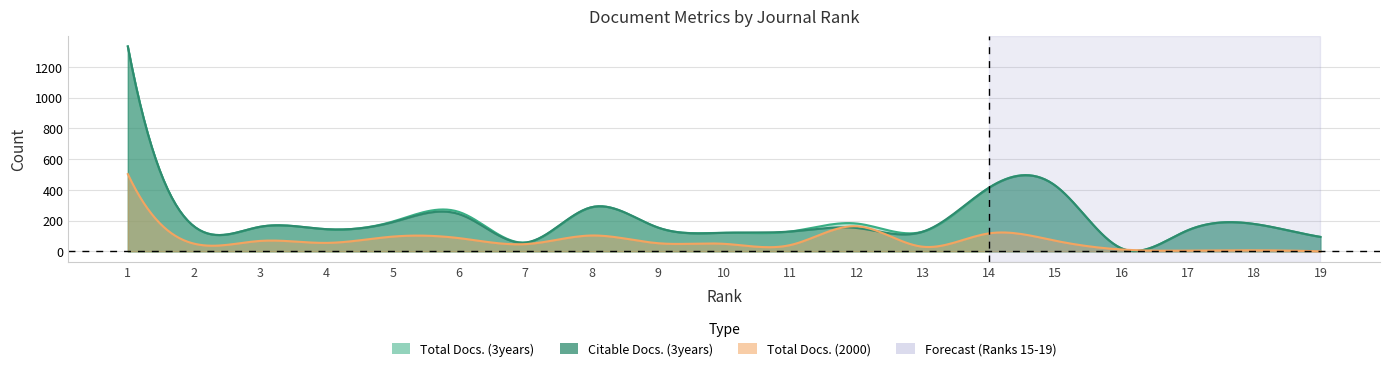

Reading left to right, extract all data points from this chart.

Total Docs. (3years): 1=1333	2=162	3=160	4=144	5=194	6=256	7=57	8=287	9=155	10=121	11=129	12=181	13=128	14=414	15=427	16=19	17=137	18=178	19=94
Citable Docs. (3years): 1=1331	2=162	3=160	4=144	5=190	6=242	7=57	8=287	9=155	10=121	11=129	12=152	13=128	14=414	15=427	16=19	17=137	18=178	19=94
Total Docs. (2000): 1=502	2=50	3=68	4=55	5=96	6=86	7=47	8=103	9=53	10=49	11=41	12=163	13=30	14=117	15=69	16=12	17=5	18=7	19=0